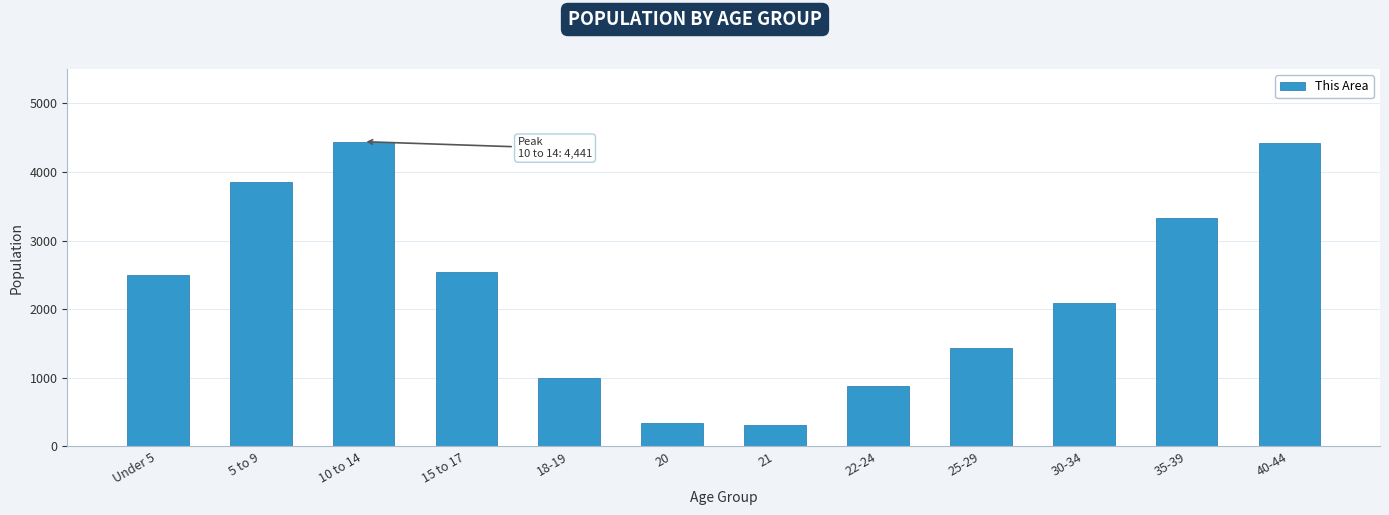

What is the difference between the second highest and minimum values?

4111